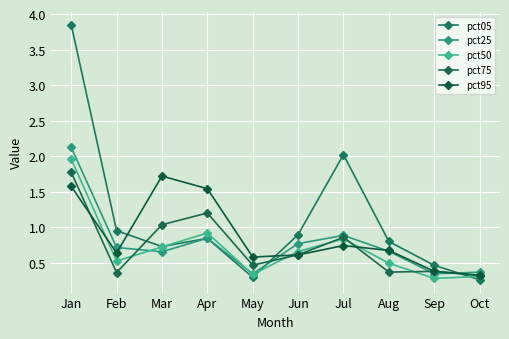

What is the approximate value of pct50 at Mar?

0.7